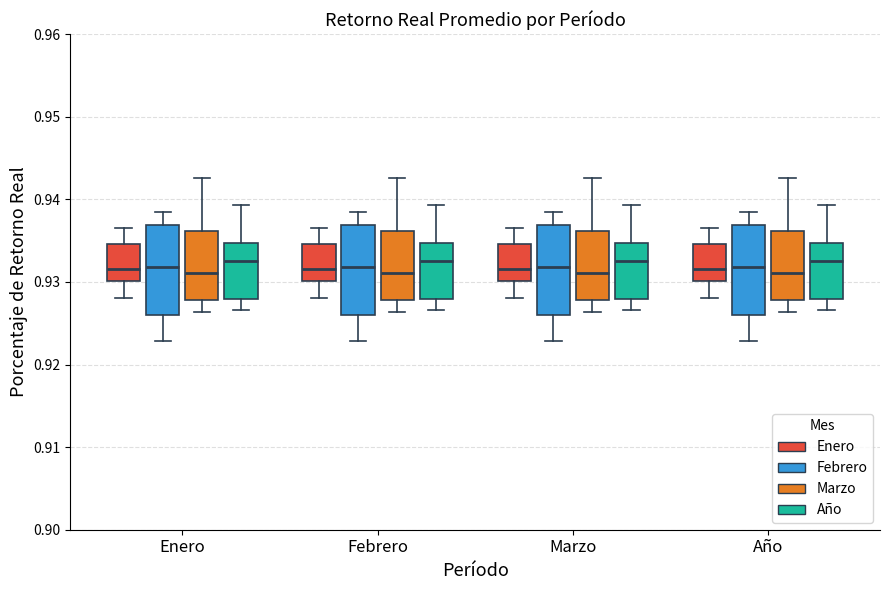

Reading left to right, read every box against the y-axis: the position of its median line, the range the box covers, and the ends of its whiskers. The values are not printed on the chart, so give them approximately, as read against the axis.

Enero (Enero): median 0.932, box 0.930 to 0.935, whiskers 0.928 to 0.937
Enero (Febrero): median 0.932, box 0.926 to 0.937, whiskers 0.923 to 0.939
Enero (Marzo): median 0.931, box 0.928 to 0.936, whiskers 0.926 to 0.943
Enero (Año): median 0.933, box 0.928 to 0.935, whiskers 0.927 to 0.939
Febrero (Enero): median 0.932, box 0.930 to 0.935, whiskers 0.928 to 0.937
Febrero (Febrero): median 0.932, box 0.926 to 0.937, whiskers 0.923 to 0.939
Febrero (Marzo): median 0.931, box 0.928 to 0.936, whiskers 0.926 to 0.943
Febrero (Año): median 0.933, box 0.928 to 0.935, whiskers 0.927 to 0.939
Marzo (Enero): median 0.932, box 0.930 to 0.935, whiskers 0.928 to 0.937
Marzo (Febrero): median 0.932, box 0.926 to 0.937, whiskers 0.923 to 0.939
Marzo (Marzo): median 0.931, box 0.928 to 0.936, whiskers 0.926 to 0.943
Marzo (Año): median 0.933, box 0.928 to 0.935, whiskers 0.927 to 0.939
Año (Enero): median 0.932, box 0.930 to 0.935, whiskers 0.928 to 0.937
Año (Febrero): median 0.932, box 0.926 to 0.937, whiskers 0.923 to 0.939
Año (Marzo): median 0.931, box 0.928 to 0.936, whiskers 0.926 to 0.943
Año (Año): median 0.933, box 0.928 to 0.935, whiskers 0.927 to 0.939